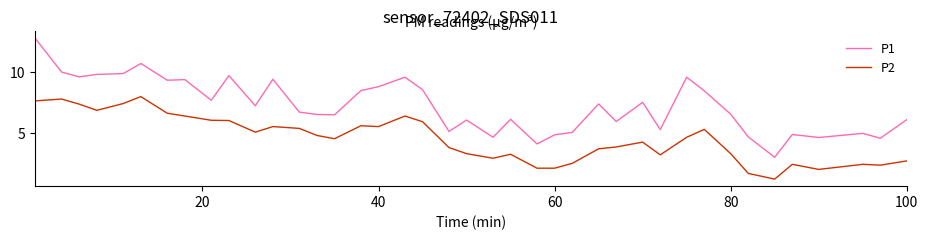

What is the maximum value shown in the chart?

12.8